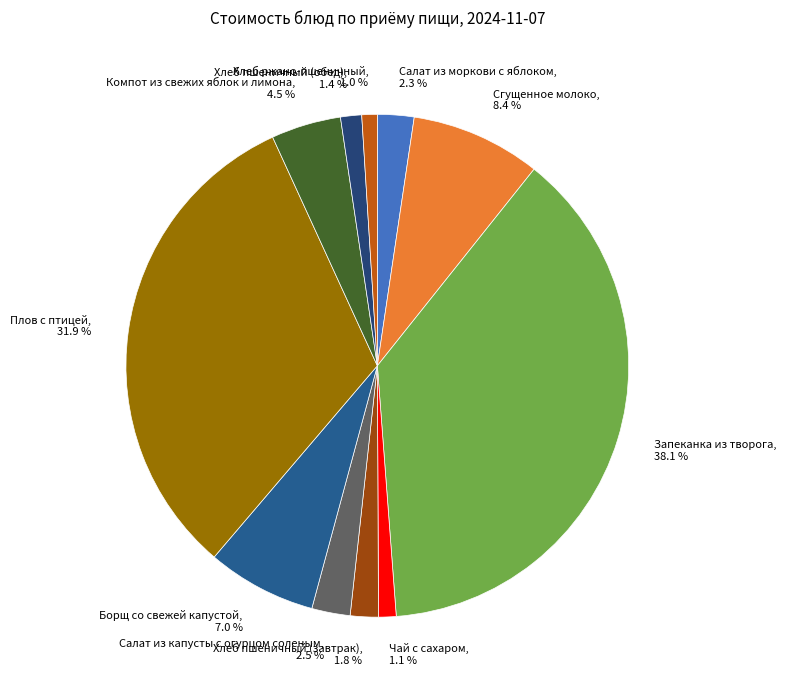

What percentage is NOT represented by Сгущенное молоко?

91.6%